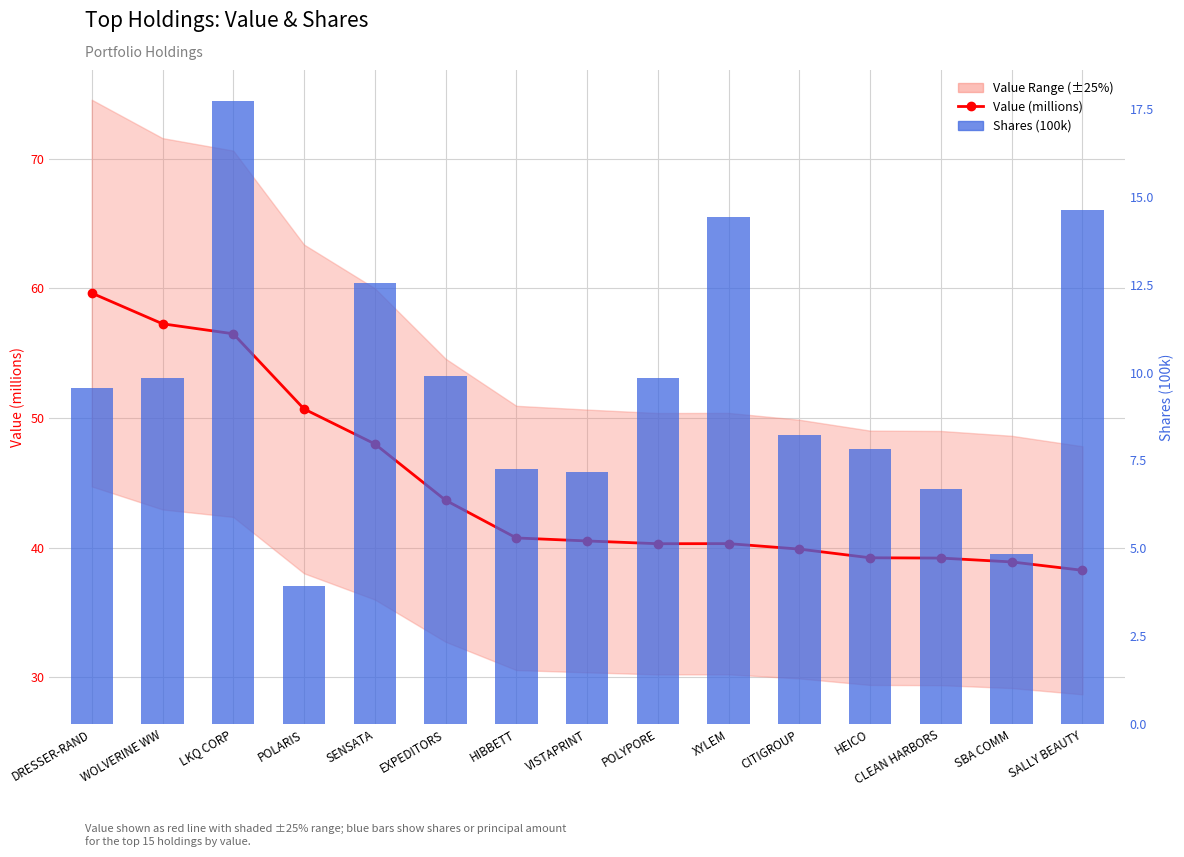

What value does the Shares (100k) series have at POLARIS?

3.9